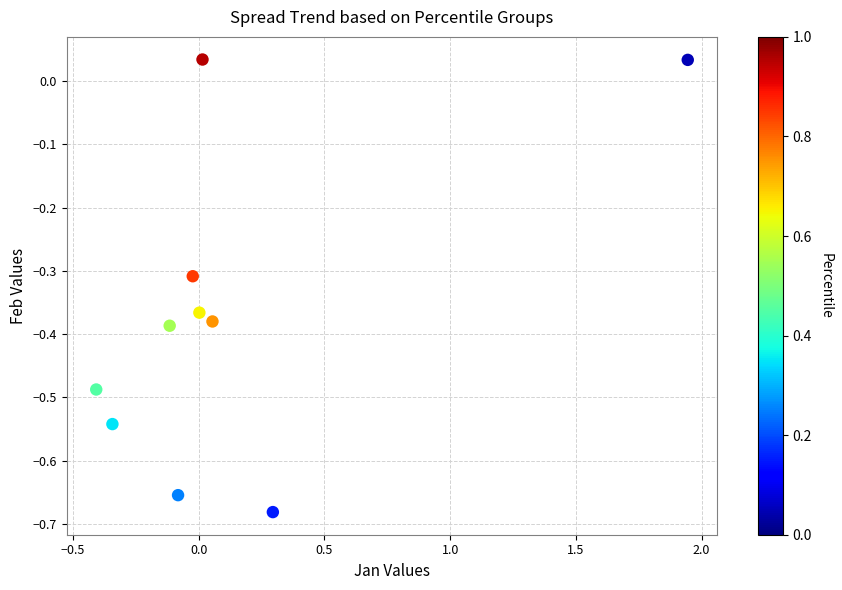

What is the range of Y values (max minus min)?

0.7